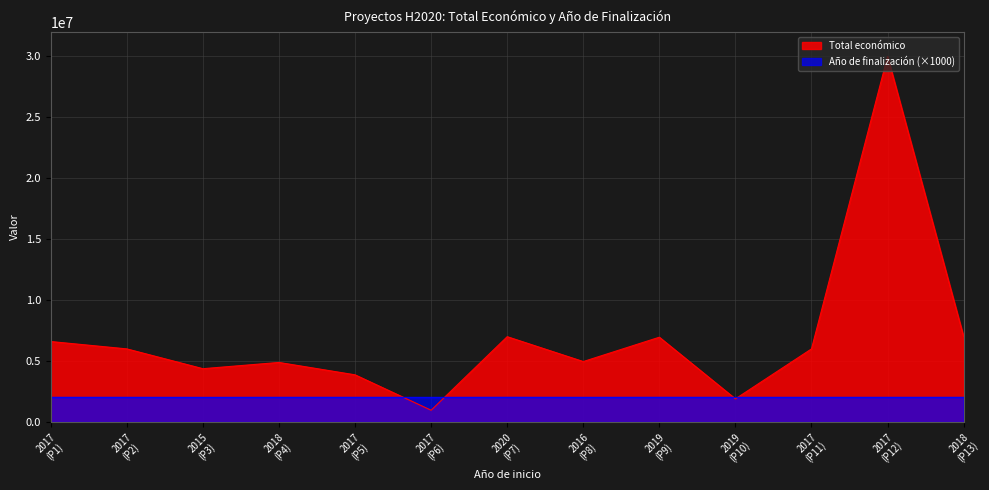

Where is the first local maximum for Total económico?

2018
(P4)